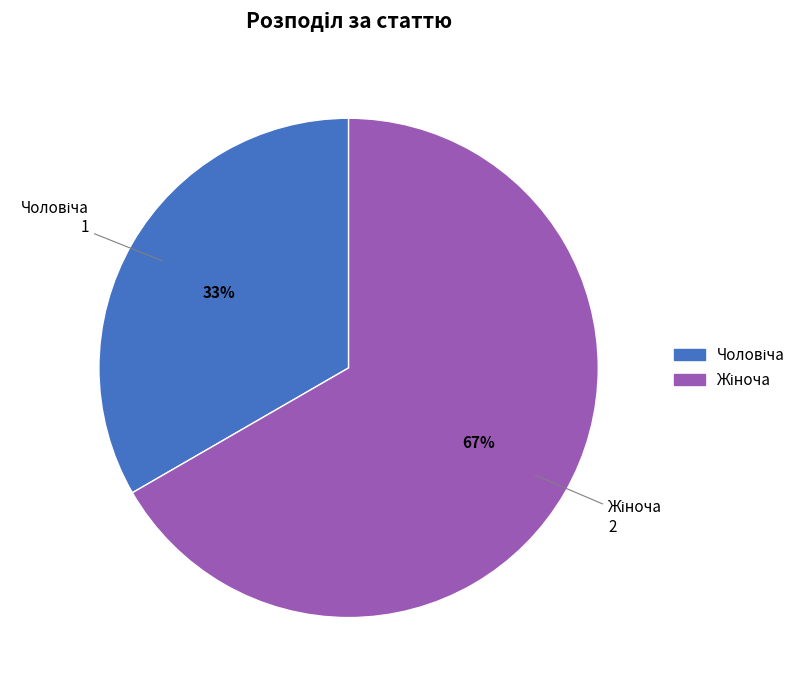

To the nearest percent, what is the average slice percentage?

50%